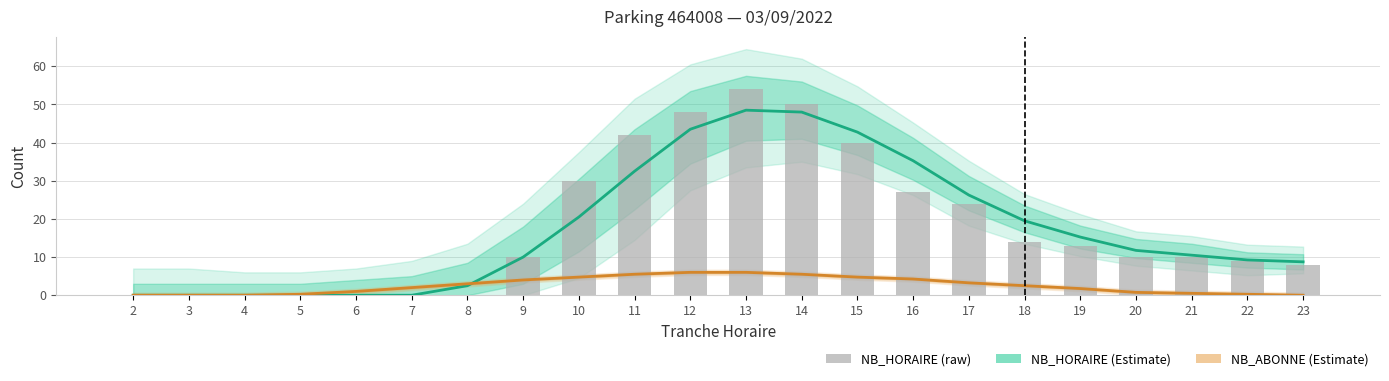

Rank the series by their maximum value, from lowest to highest.

NB_ABONNE (estimate), NB_HORAIRE (estimate), NB_HORAIRE (raw)